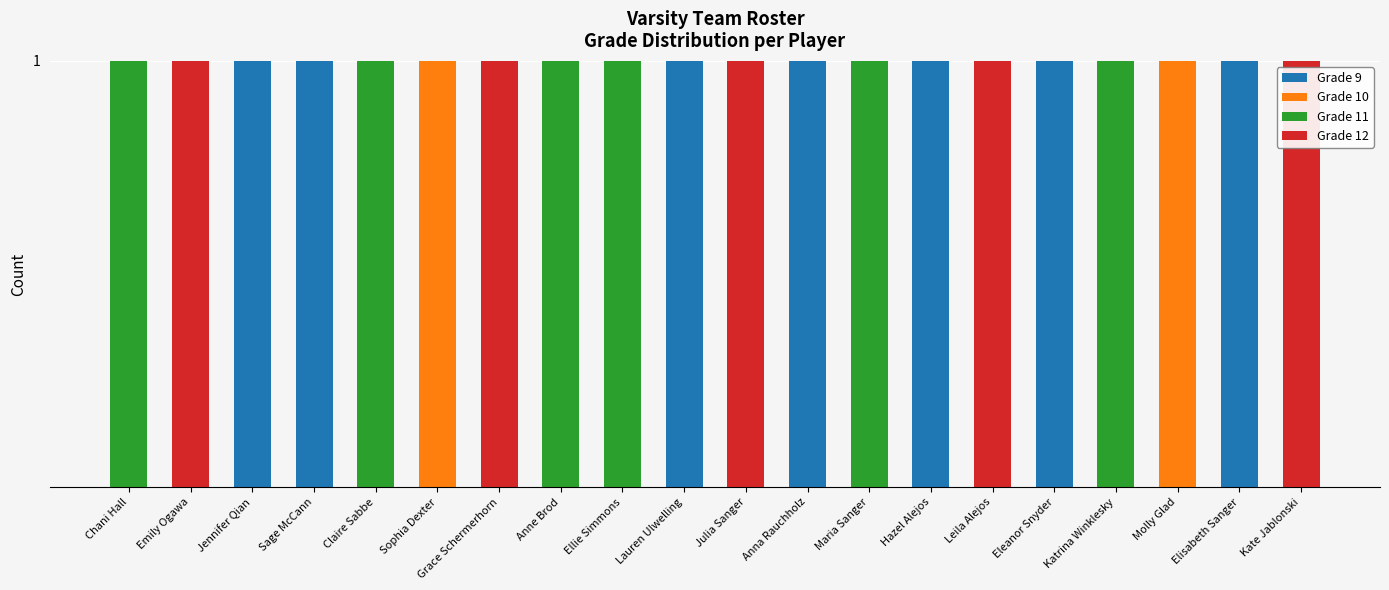

What is the label of the 12th bar from the right?

Ellie Simmons